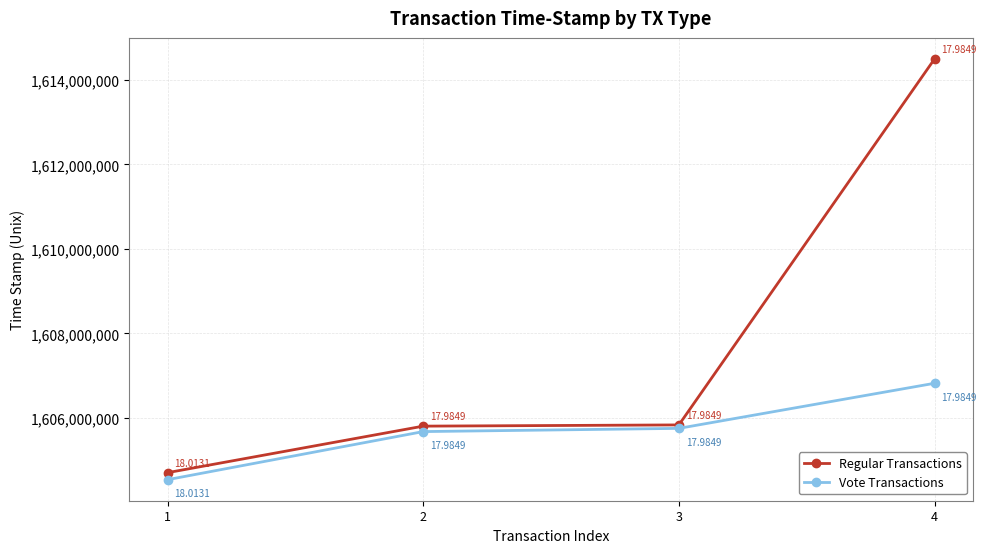

What is the difference between the maximum and minimum values in the Vote Transactions series?

2281995